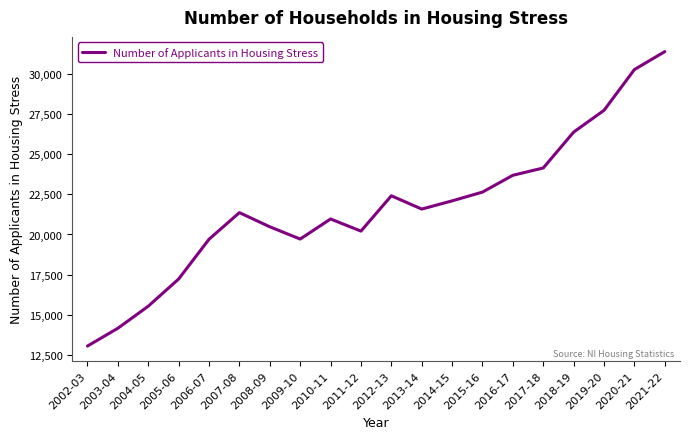

The value at 2021-22 is 21451. True or false?

False